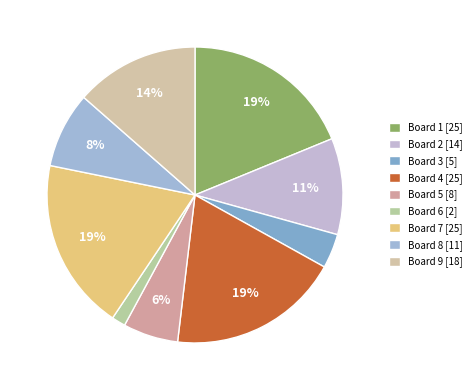

How many slices are in this pie chart?

9